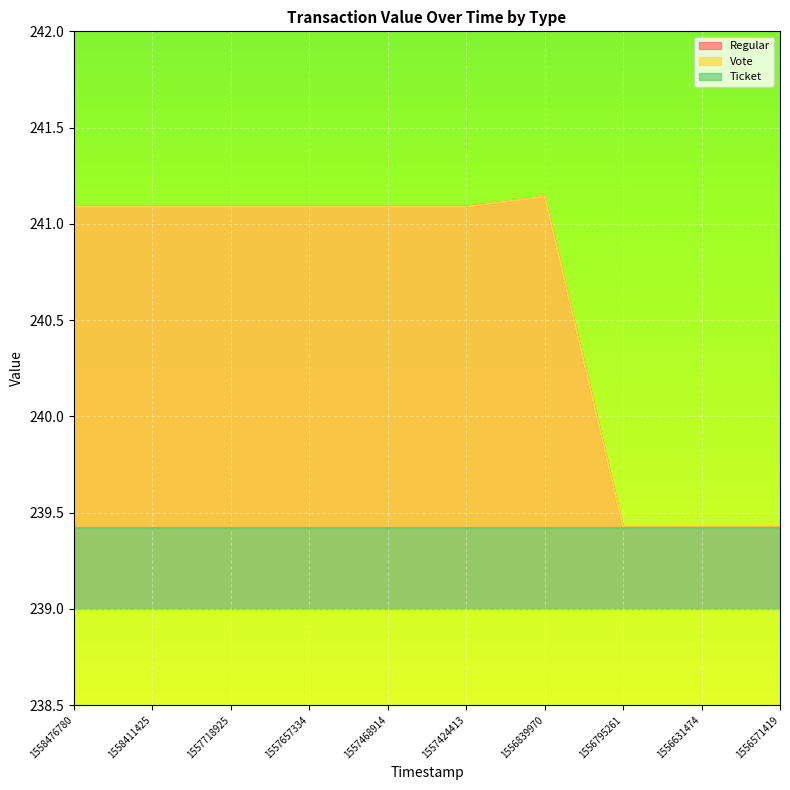

Where is Regular nearest to the value 240?

1556795261